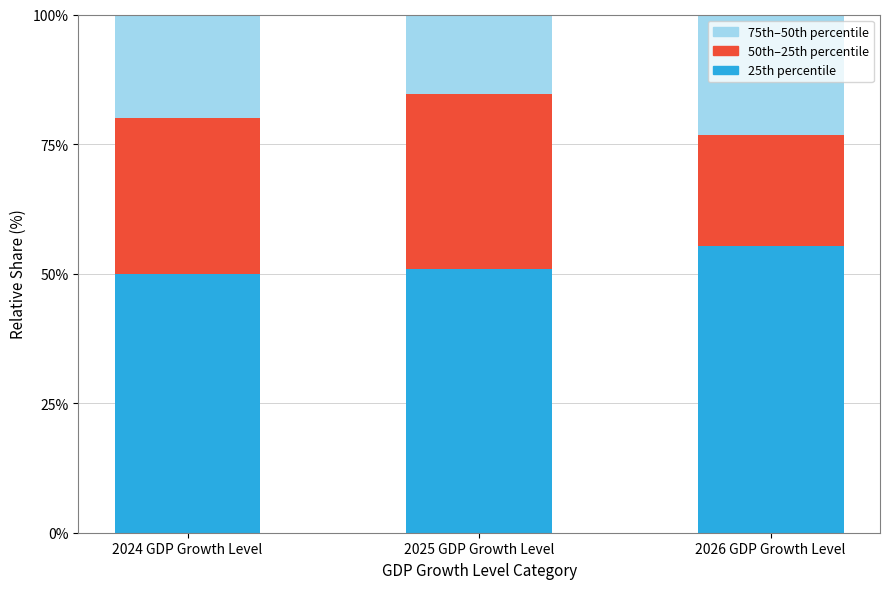

Where is 25th percentile nearest to the value 52?

2025 GDP Growth Level